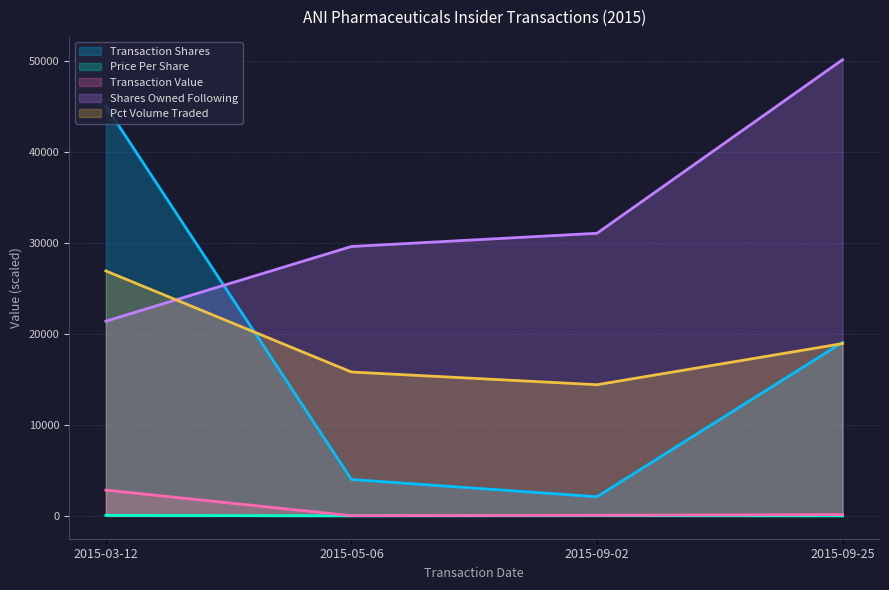

Reading right to left, what are all the values shown in this chart?

transactionShares: 2015-09-25=19060.0	2015-09-02=2106.0	2015-05-06=4000.0	2015-03-12=45000.0
transactionPricePerShare: 2015-09-25=7.6	2015-09-02=33.0	2015-05-06=6.4	2015-03-12=63.0
transactionValue: 2015-09-25=145.0	2015-09-02=69.5	2015-05-06=25.4	2015-03-12=2835.0
sharesOwnedFollowingTransaction: 2015-09-25=50098.0	2015-09-02=31038.0	2015-05-06=29585.0	2015-03-12=21385.0
pctVolumeTraded: 2015-09-25=18926.0	2015-09-02=14406.0	2015-05-06=15802.0	2015-03-12=26902.0